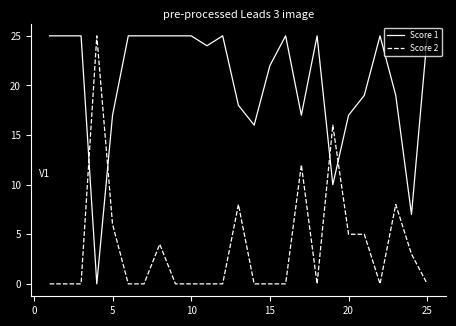

What is the difference between the maximum and minimum values in the Score 2 series?

25